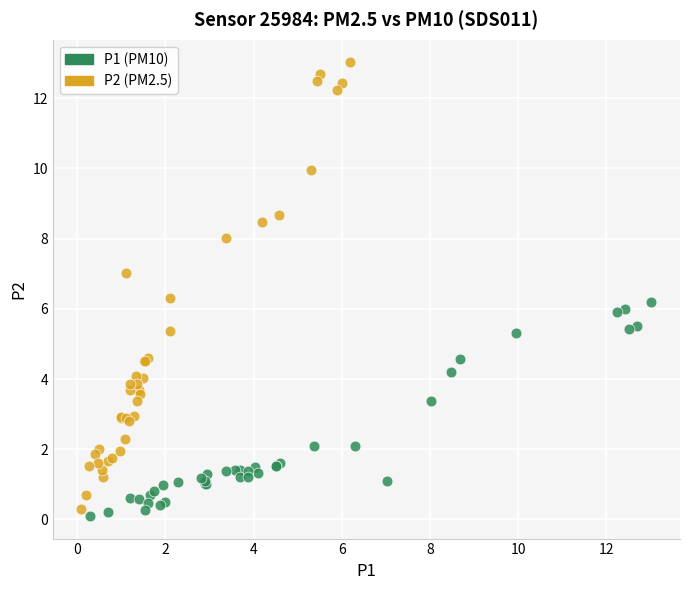

Which series reaches the minimum Y coordinate?

P1 (PM10)